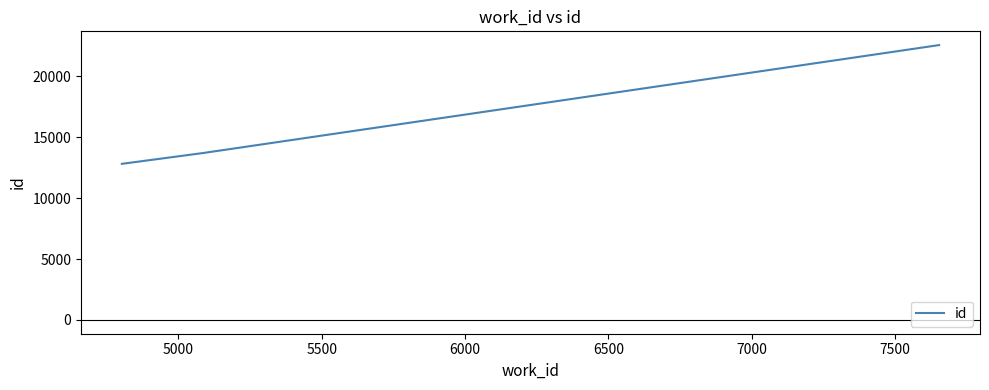

What is the sum of all values?

49110